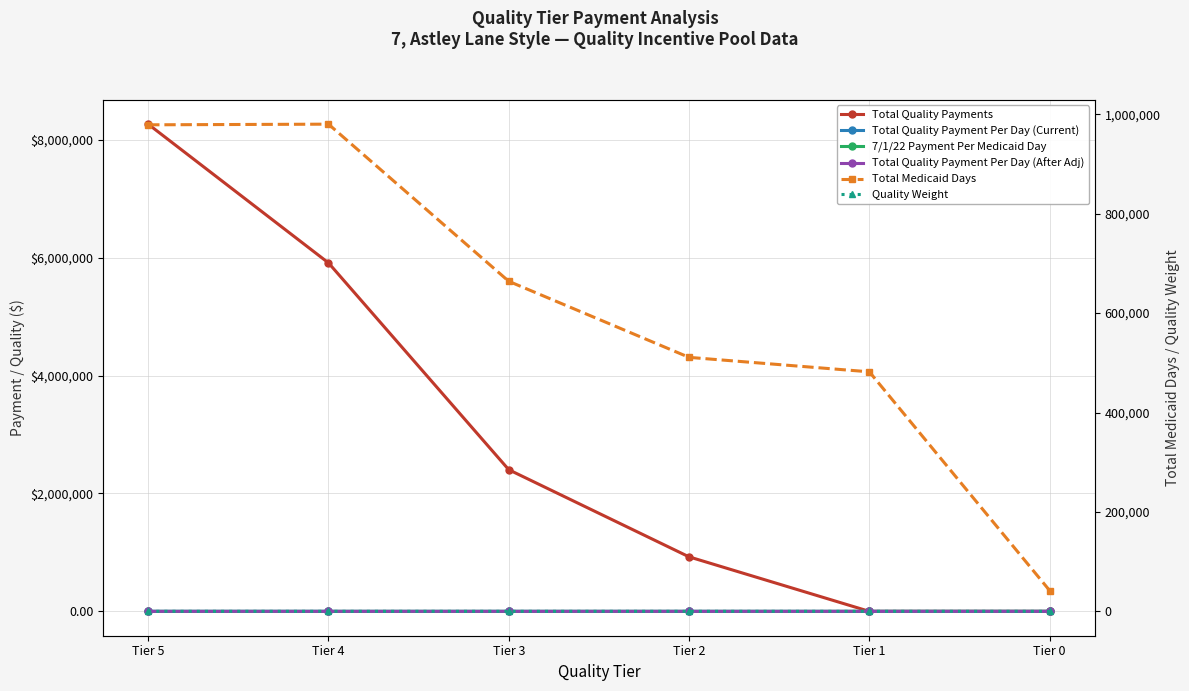

At which label does Total Quality Payment Per Day (Current) first exceed 3?

Tier 5